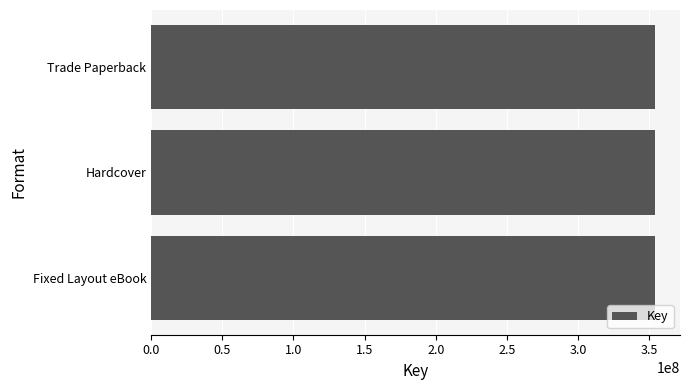

Which label corresponds to the smallest value in the chart?

Fixed Layout eBook